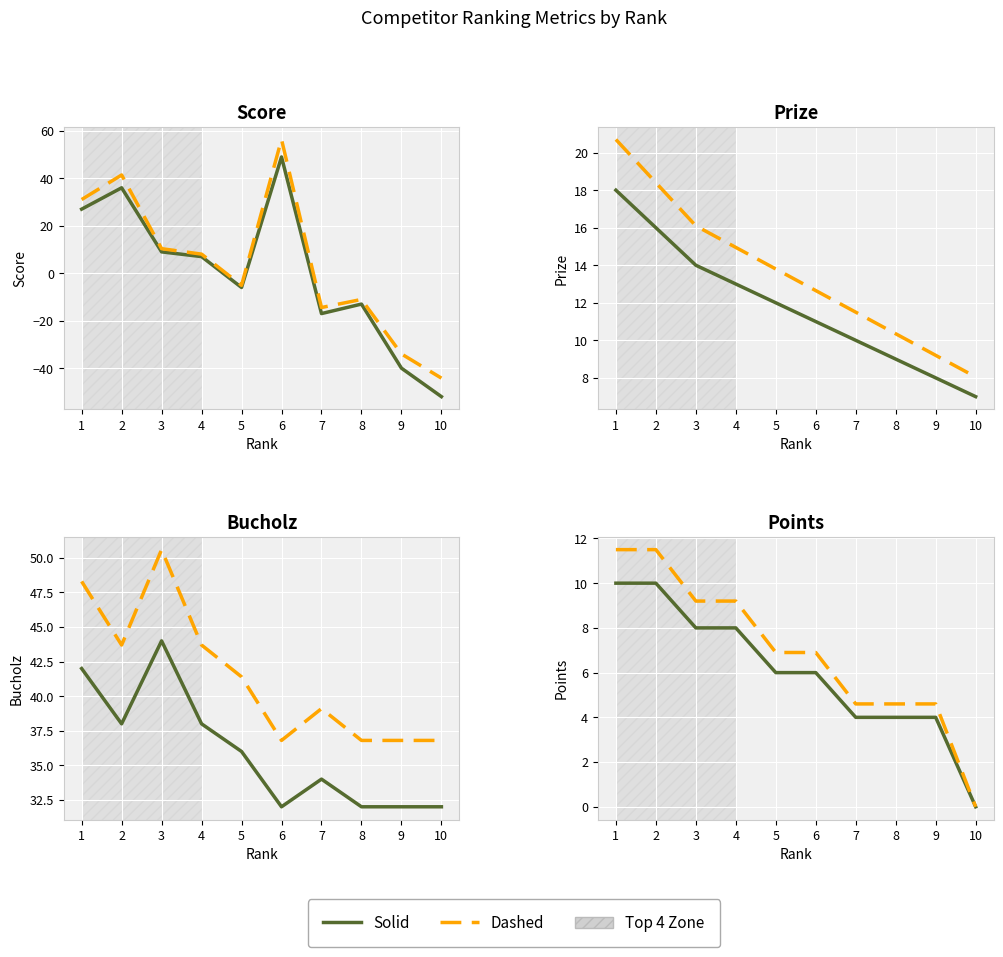

At how many categories does at least one series exceed 3?

9